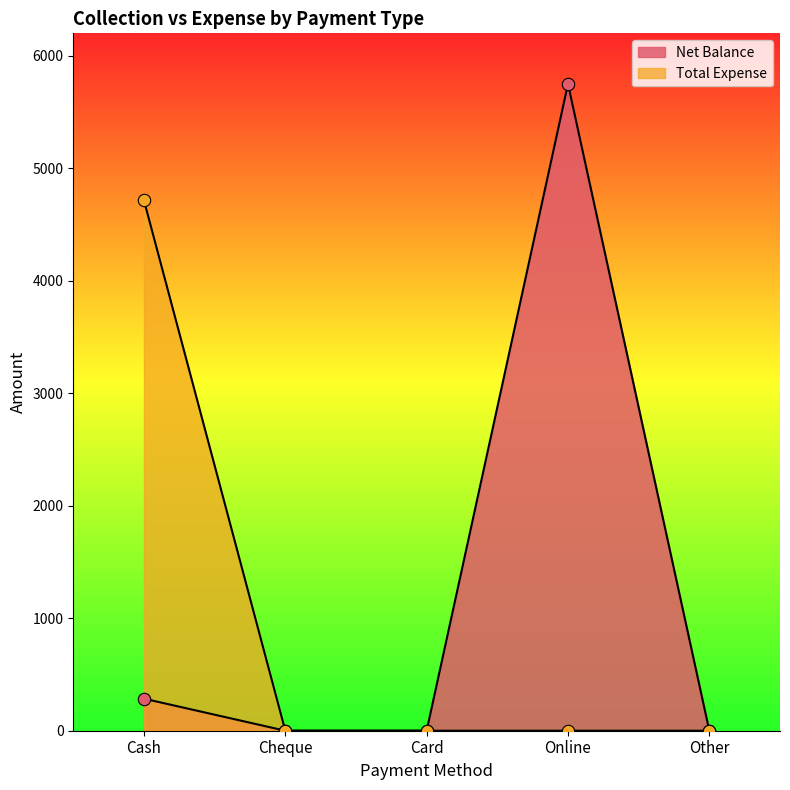

Which series has the largest Y range (max minus min)?

Net Balance